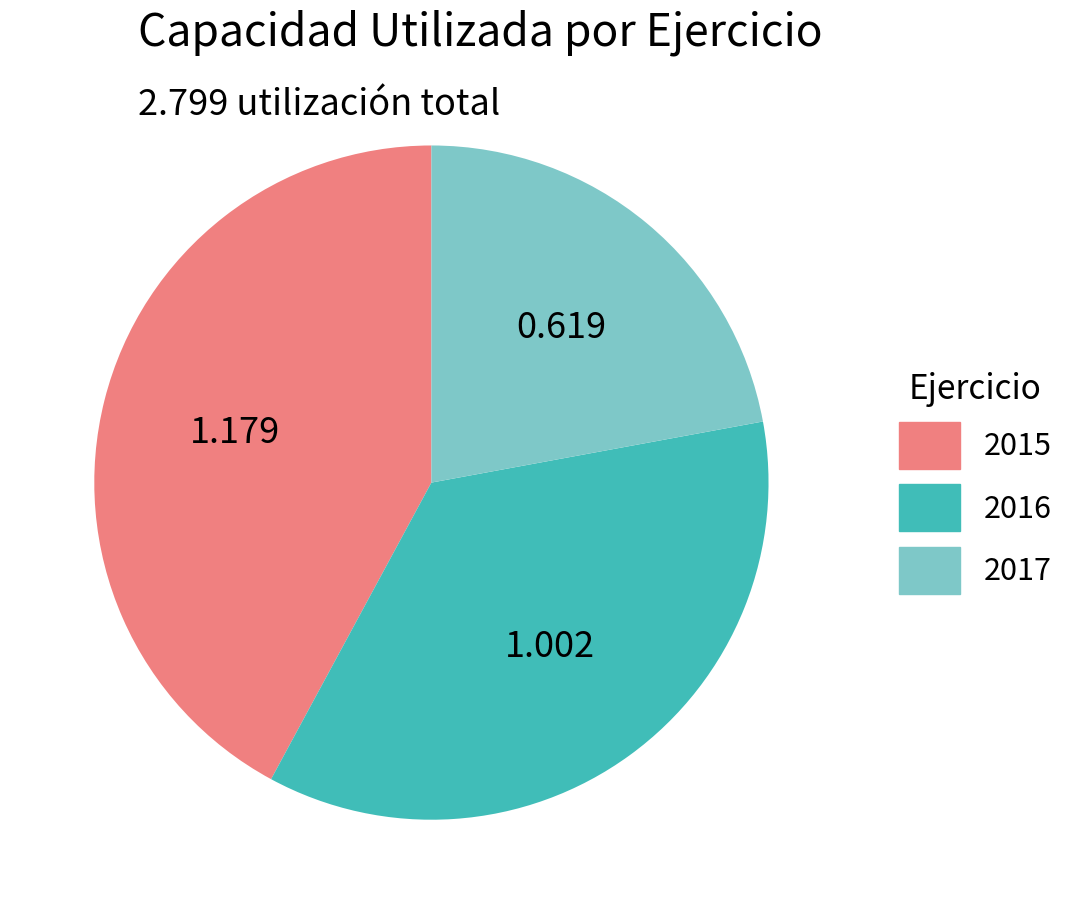

Does any single category account for the majority?

No